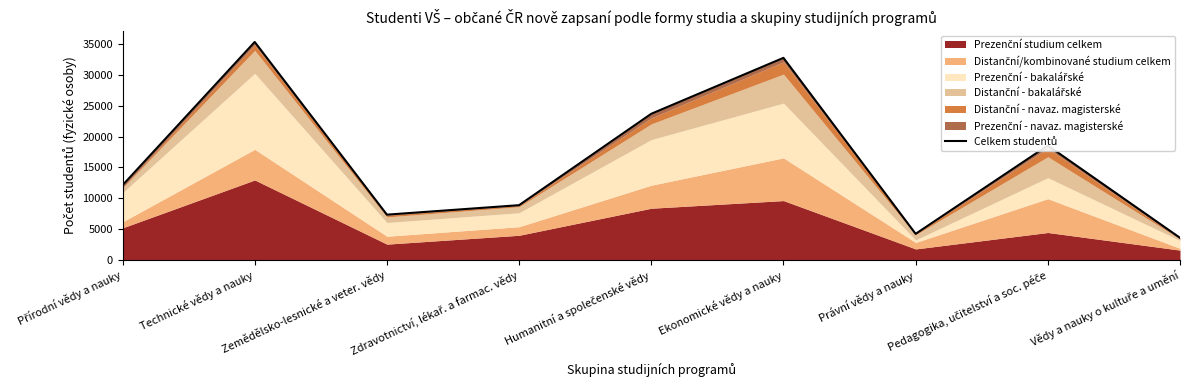

True or false: the data shows 8879 at Zdravotnictví, lékař. a farmac. vědy.

True